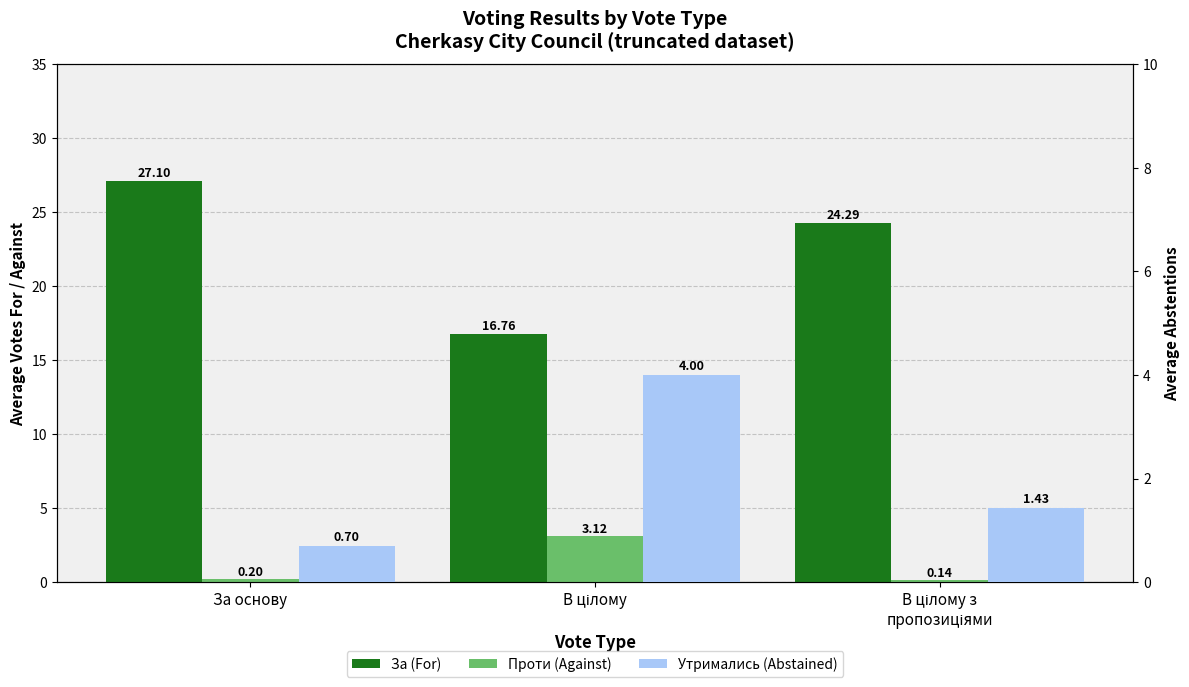

Which series has the largest total across all categories?

За (For)